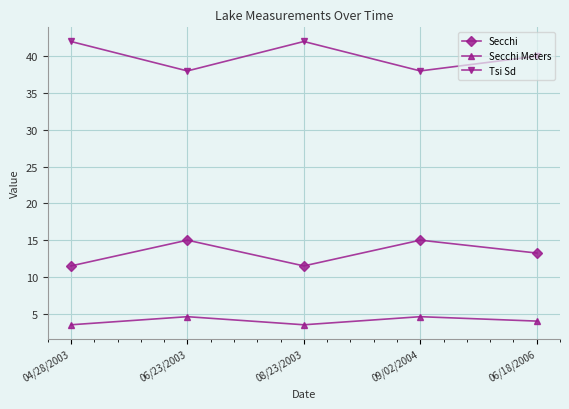

Rank the series by their average value, from highest to lowest.

Tsi Sd, Secchi, Secchi Meters